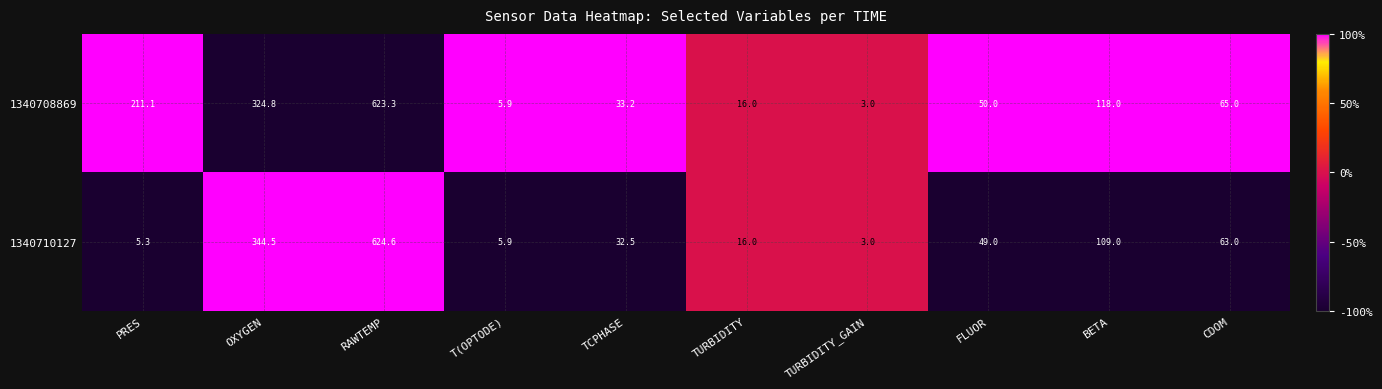

Is it true that 1340710127 equals 49.0 at FLUOR?

True